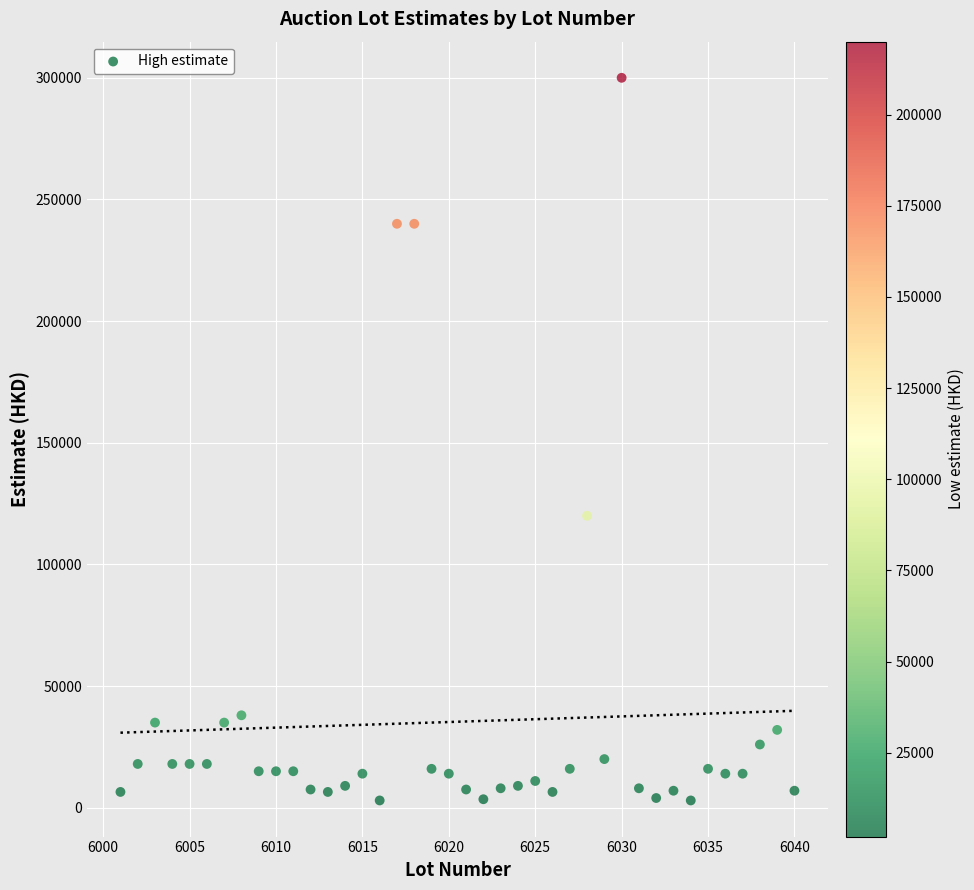

What Y value in the scatter plot is closest to 151500?

120000